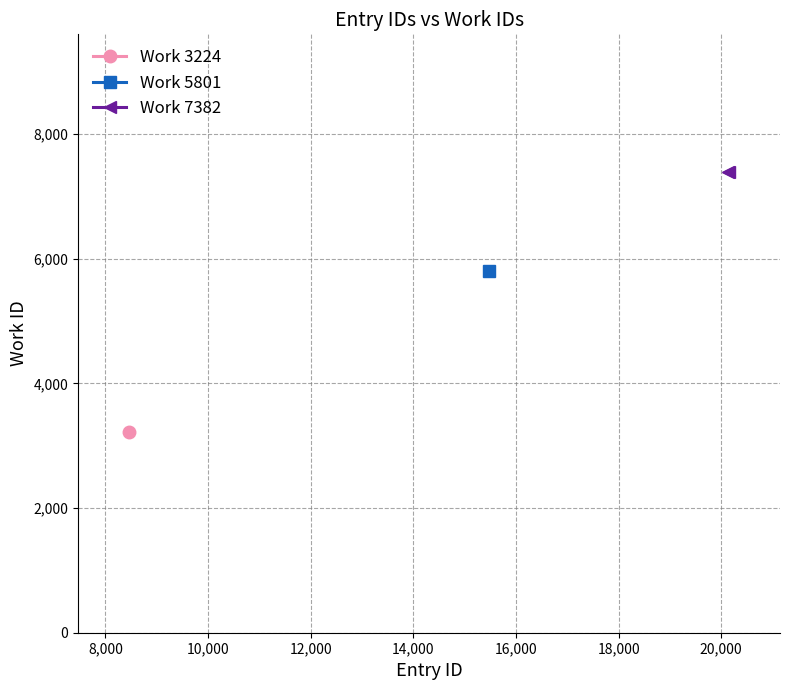

True or false: Work 7382 and Work 3224 intersect in this chart.

False